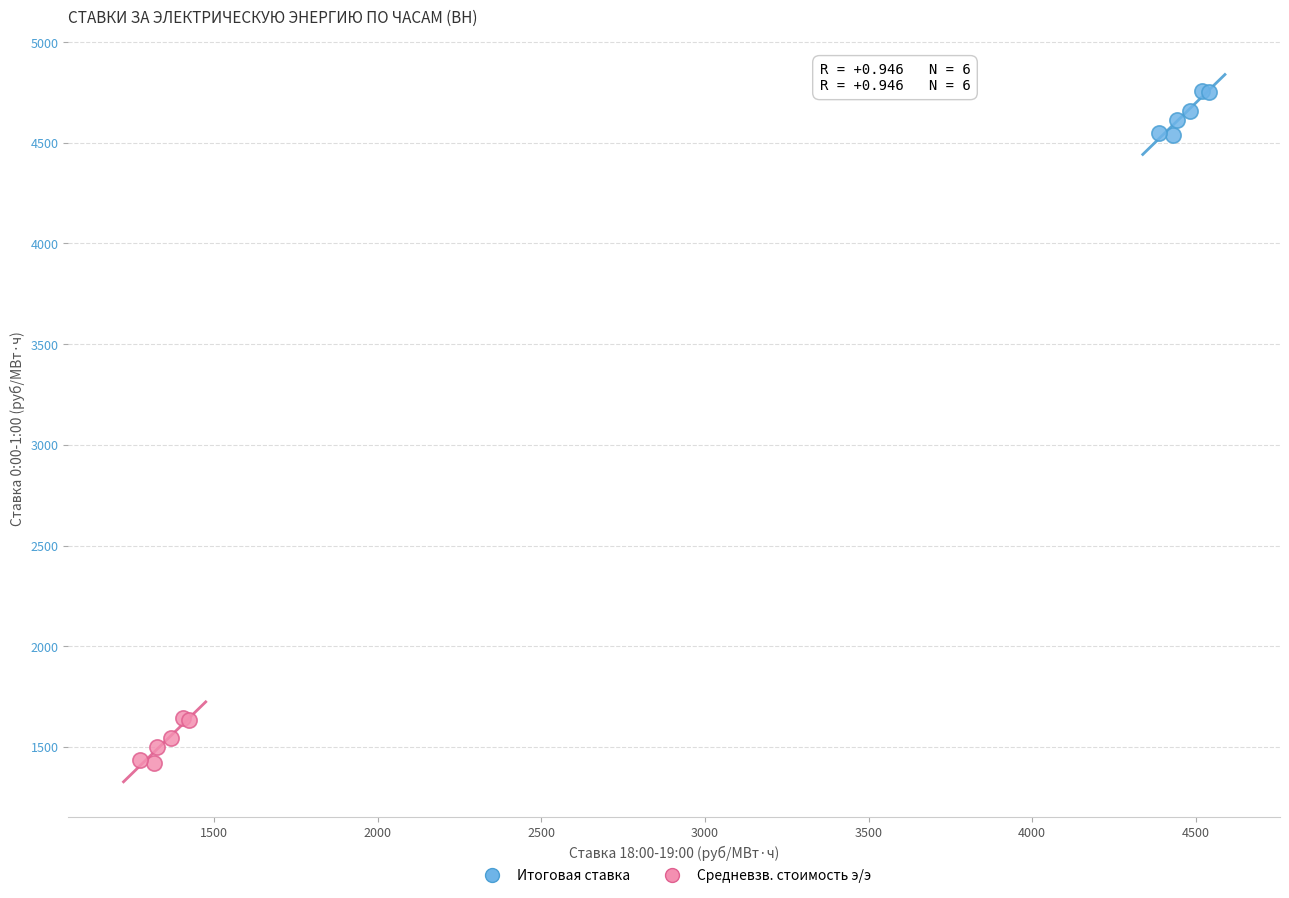

Which series reaches the maximum Y coordinate?

Итоговая ставка